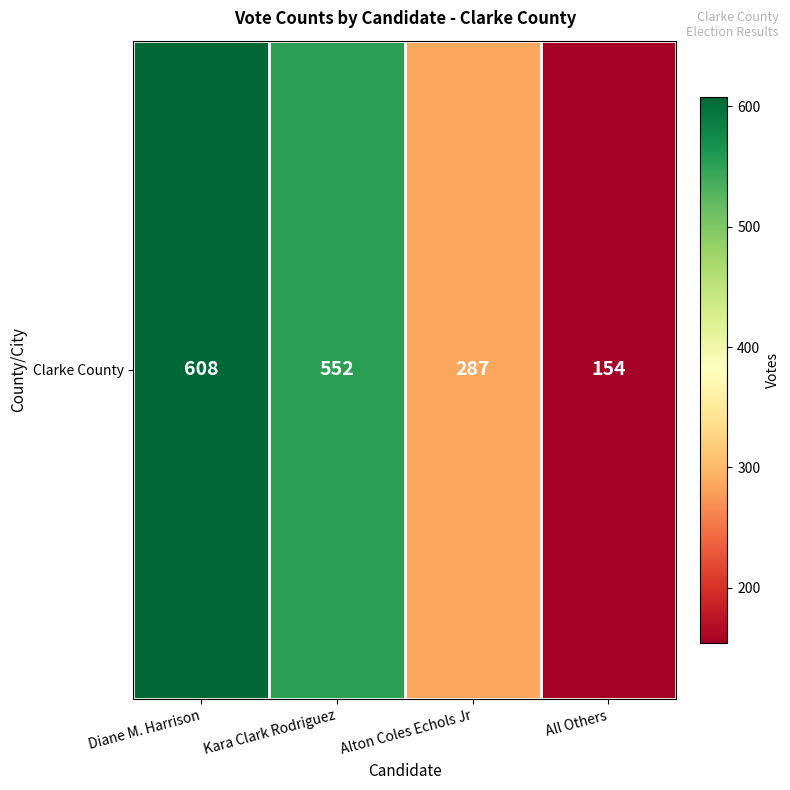

Reading right to left, what are all the values shown in this chart?

All Others=154	Alton Coles Echols Jr=287	Kara Clark Rodriguez=552	Diane M. Harrison=608